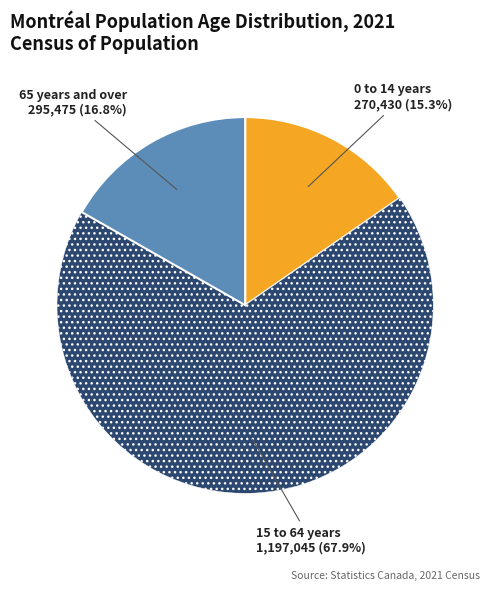

Is there a majority slice in this chart?

Yes